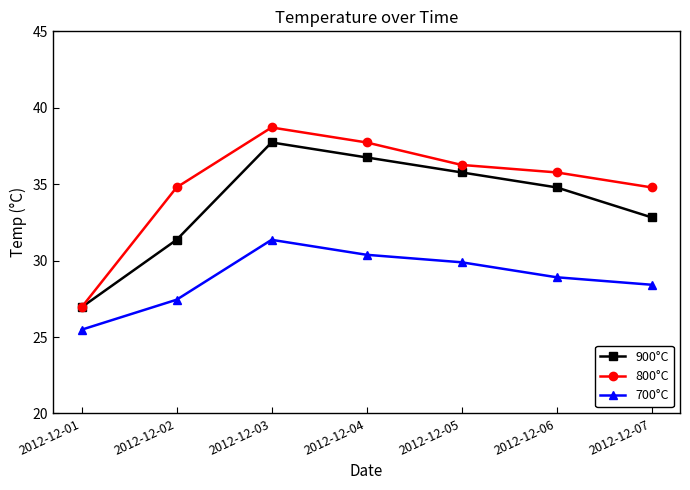

Which series has the largest range (max minus min)?

800°C